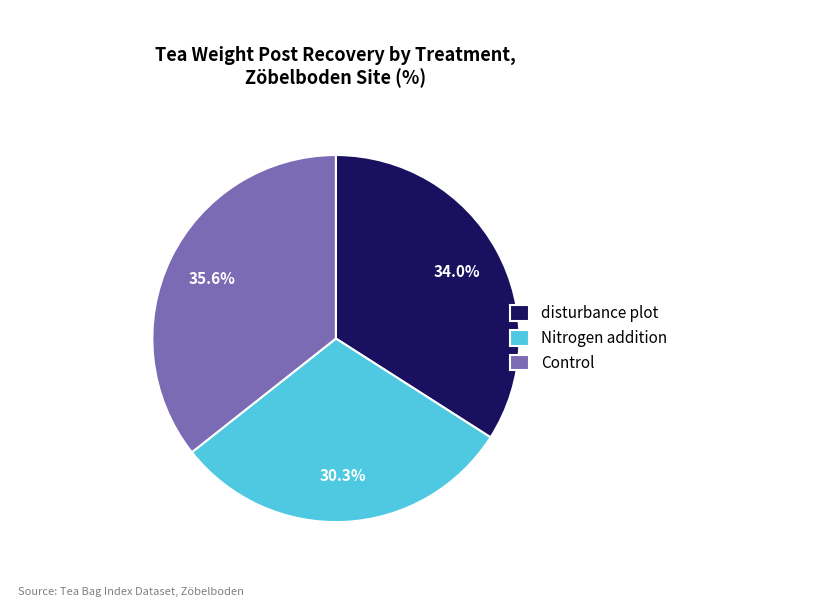

Which has a higher value, disturbance plot or Nitrogen addition?

disturbance plot